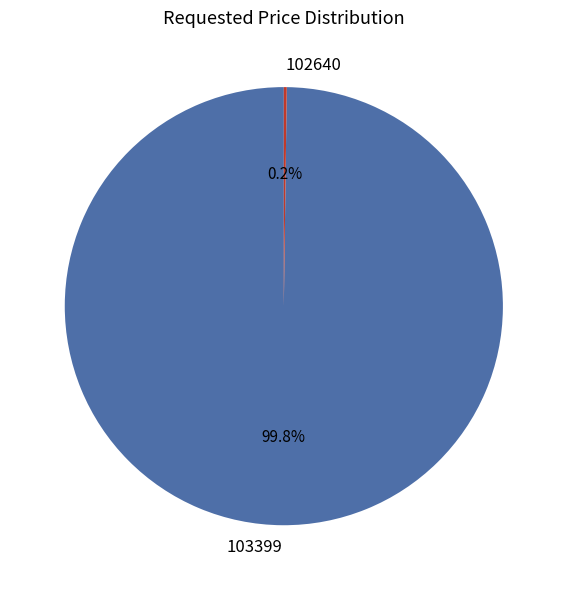

What percentage is the 103399 slice, to the nearest percent?

100%